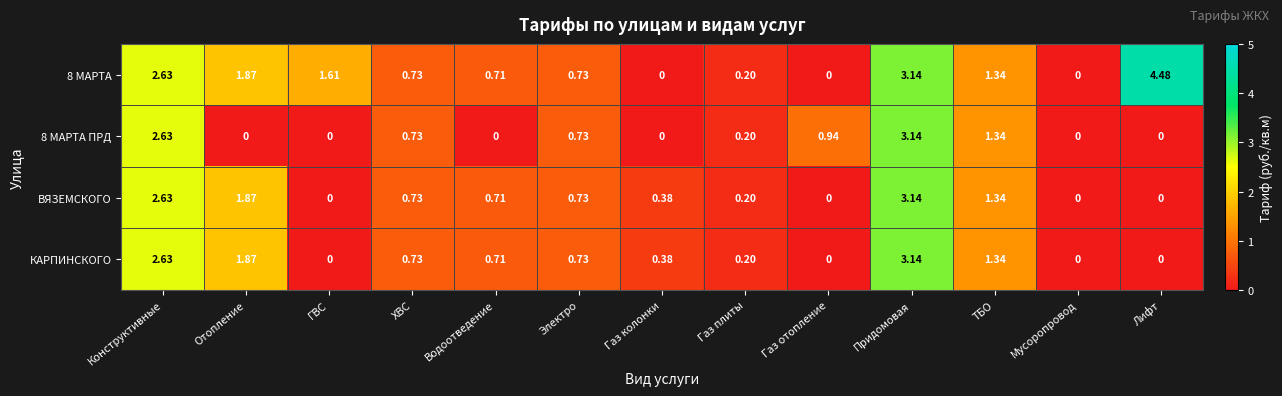

Where is 8 МАРТА ПРД nearest to the value 1?

Газ отопление